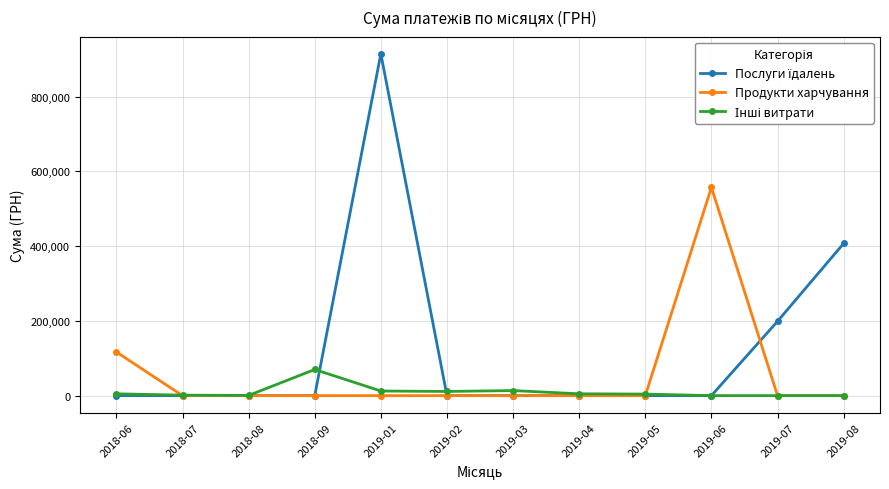

True or false: Продукти харчування has a value of 175214.8 at 2019-08.

False